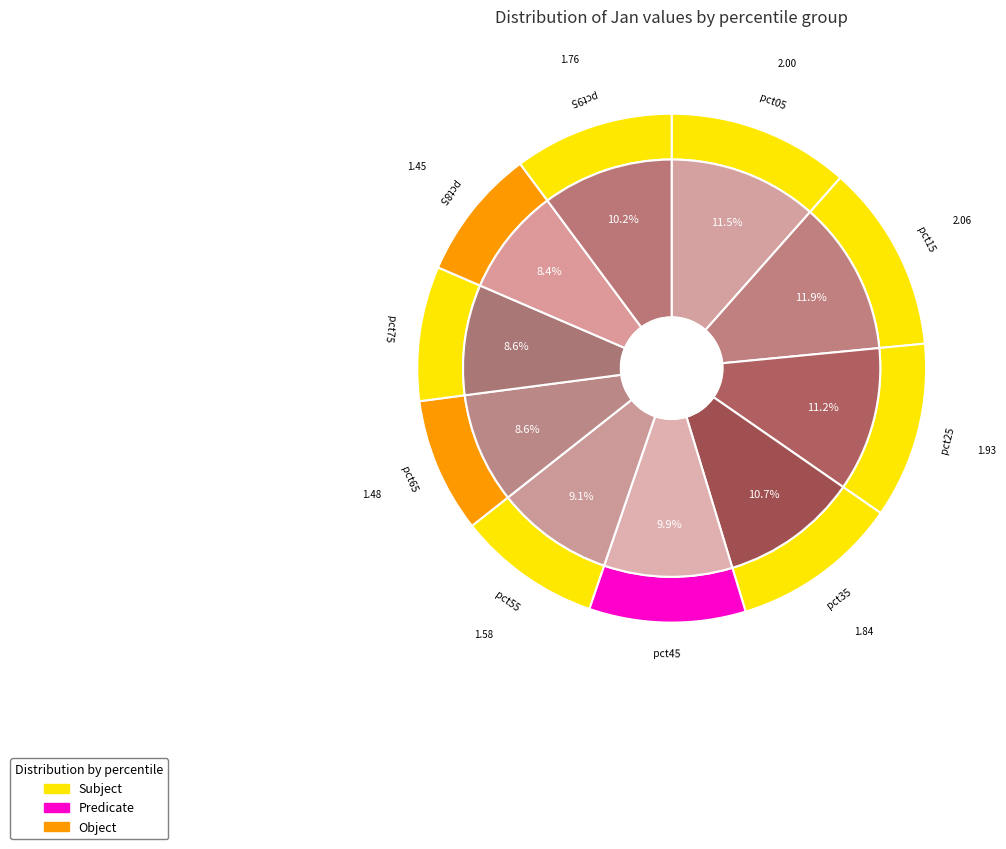

Which has a higher value, pct65 or pct05?

pct05